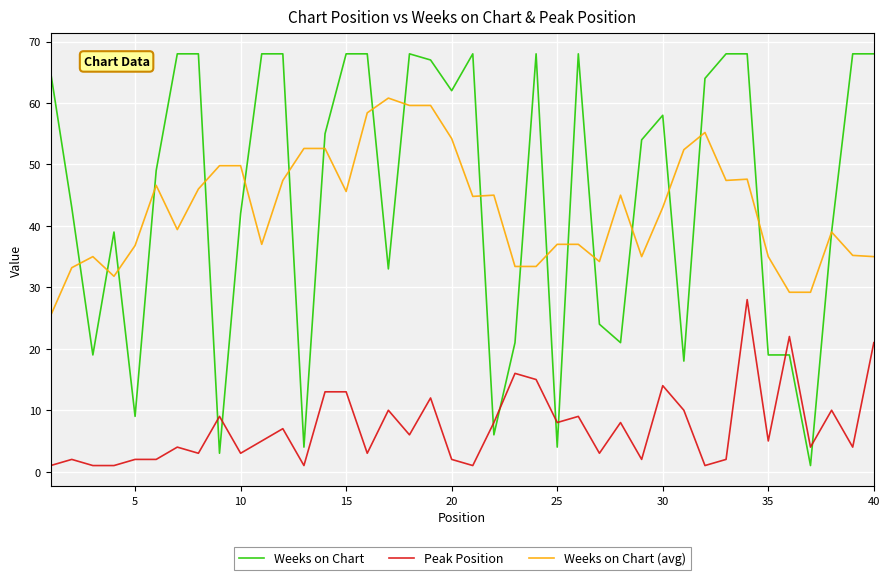

Which series has the largest range (max minus min)?

Weeks on Chart